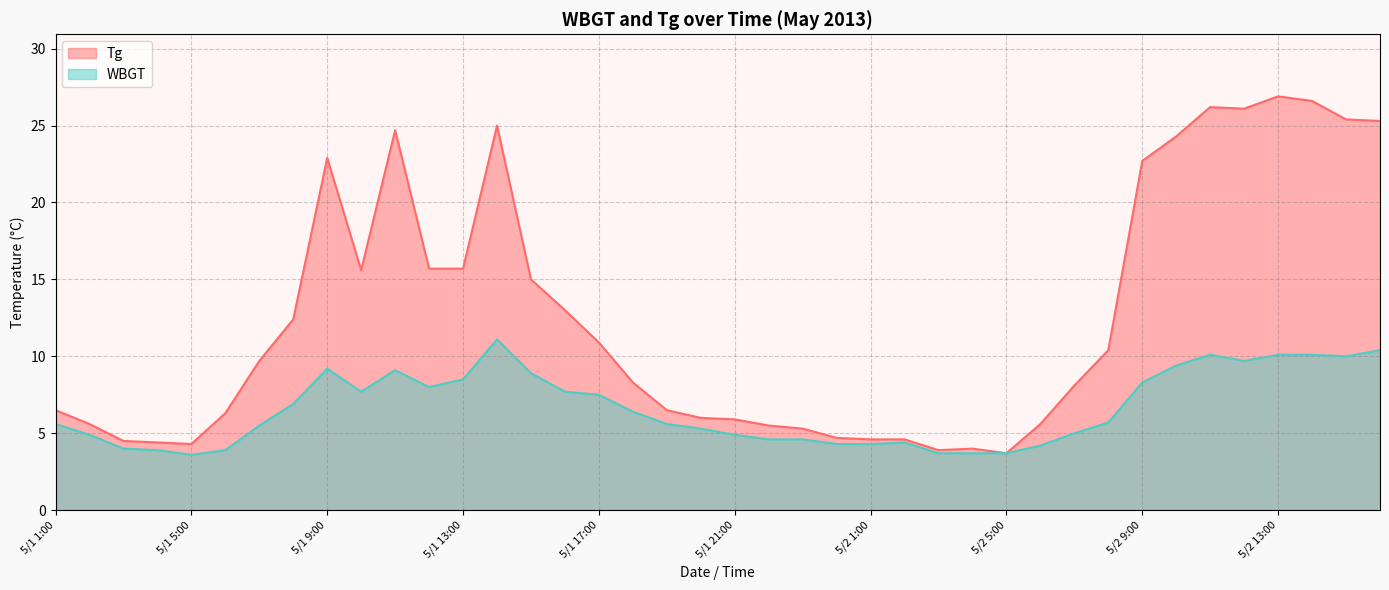

Which series has the widest spread of values?

Tg